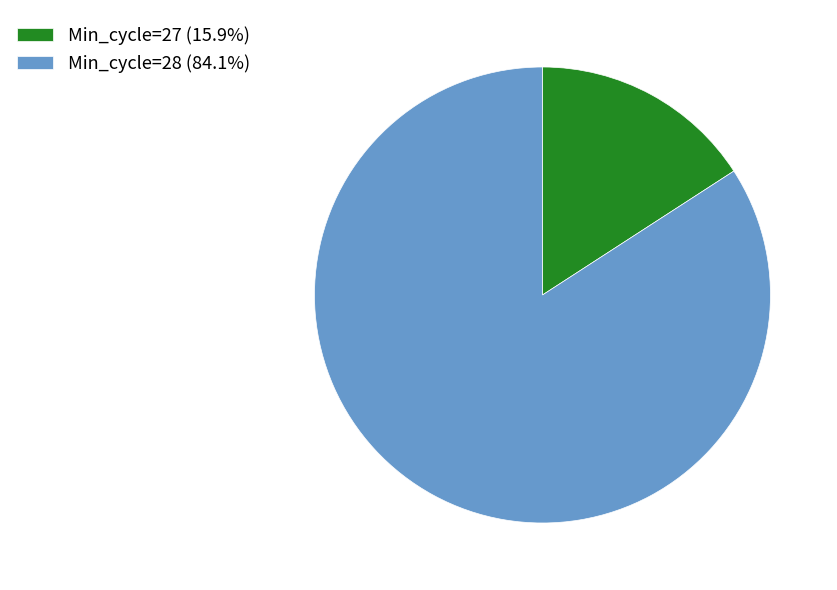

Do Min_cycle=27 (15.9%) and Min_cycle=28 (84.1%) together represent more than half of the pie?

Yes